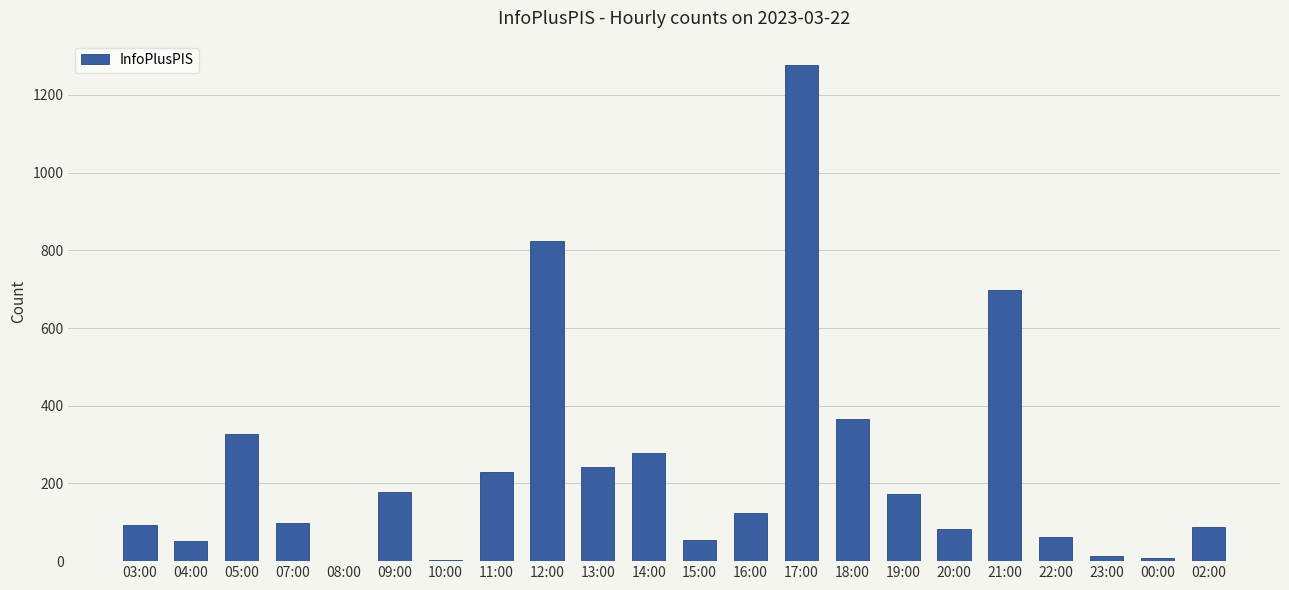

The chart shows a value of 292 at 19:00. True or false?

False